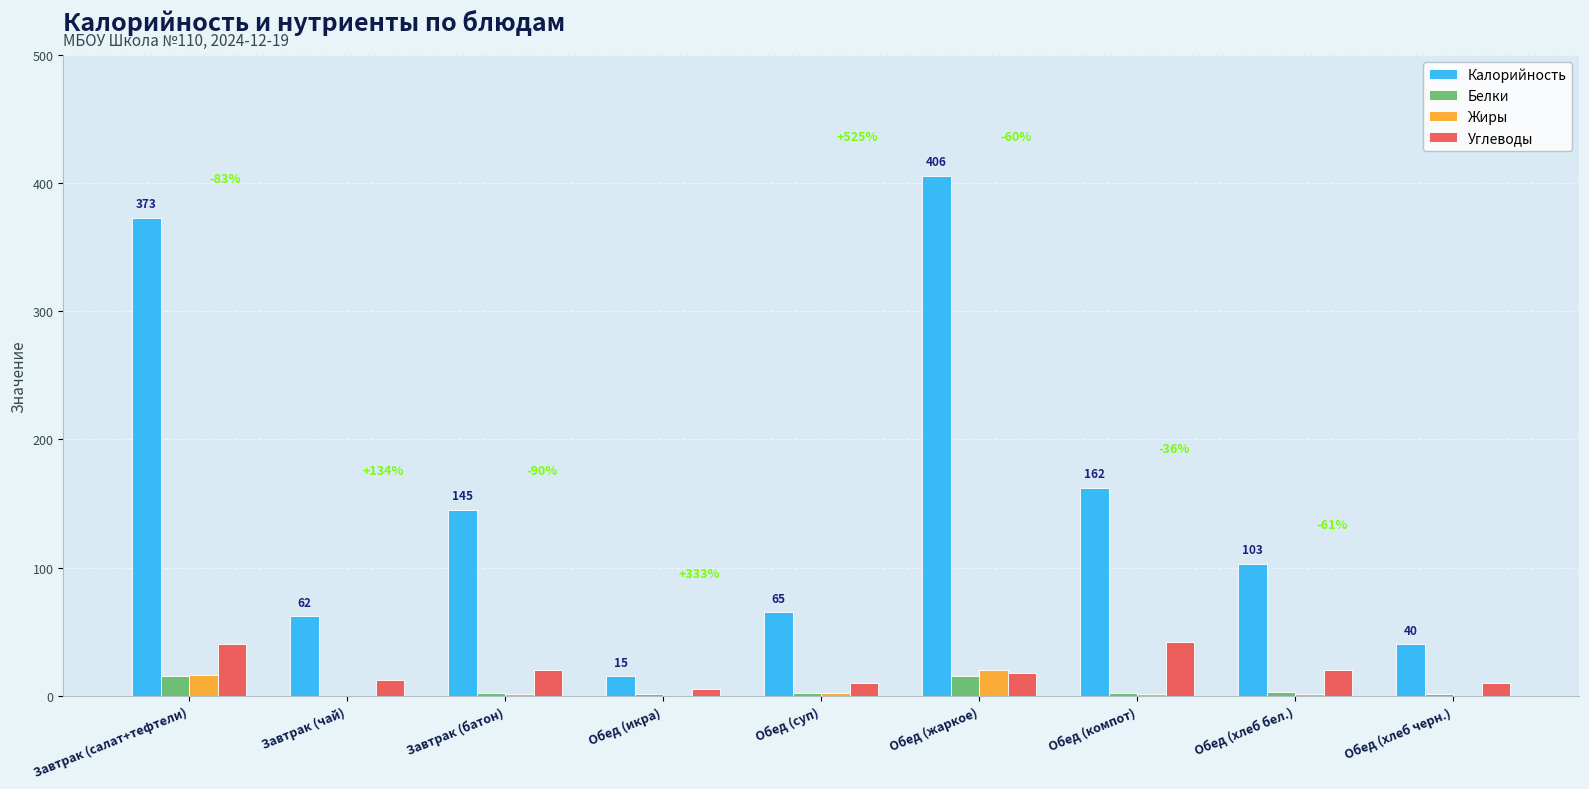

What is the sum of the Углеводы values at Обед (суп) and Обед (компот)?

52